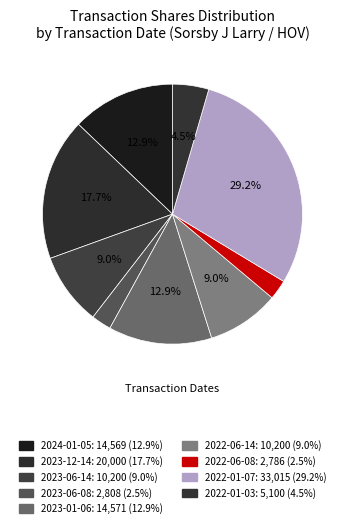

Which slice is the smallest?

2022-06-08